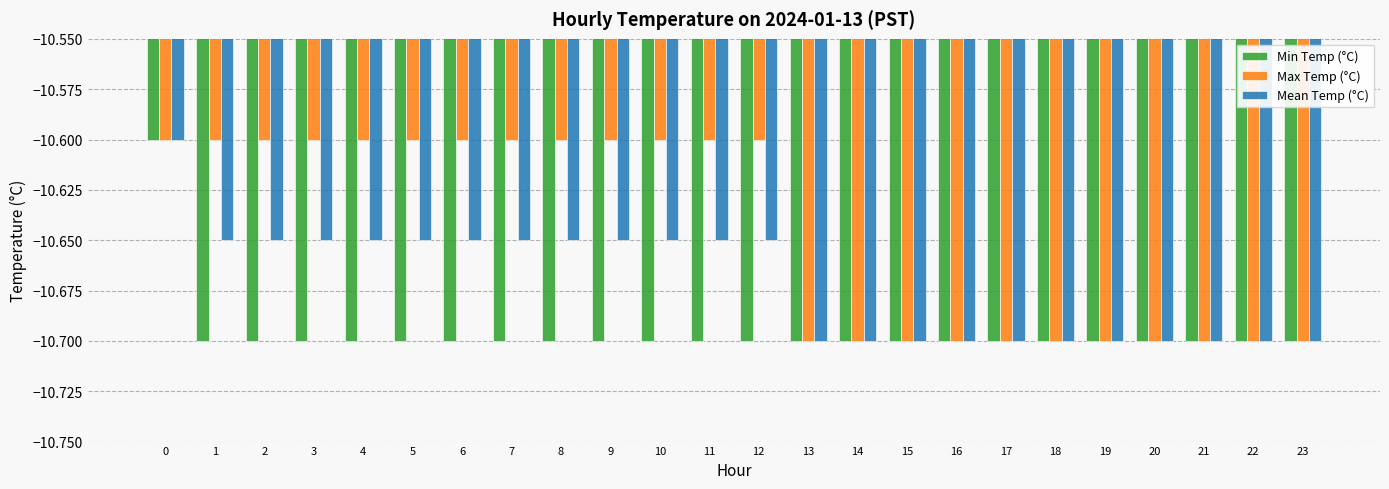

Rank the series by their average value, from lowest to highest.

Min Temp (°C), Mean Temp (°C), Max Temp (°C)